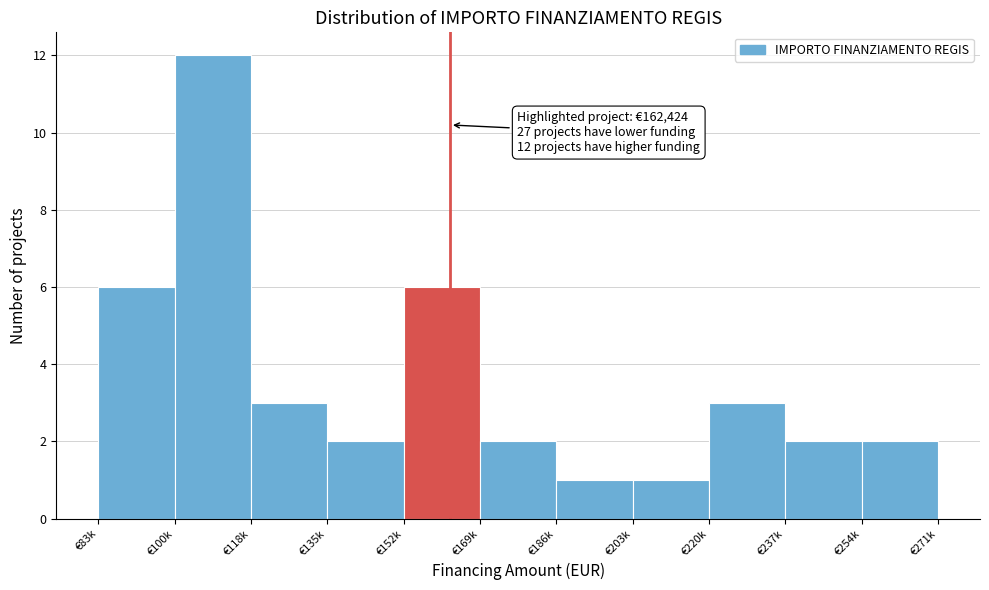

Reading left to right, what are all the values shown in this chart?

€83k=6	€100k=12	€118k=3	€135k=2	€152k=6	€169k=2	€186k=1	€203k=1	€220k=3	€237k=2	€271k=2